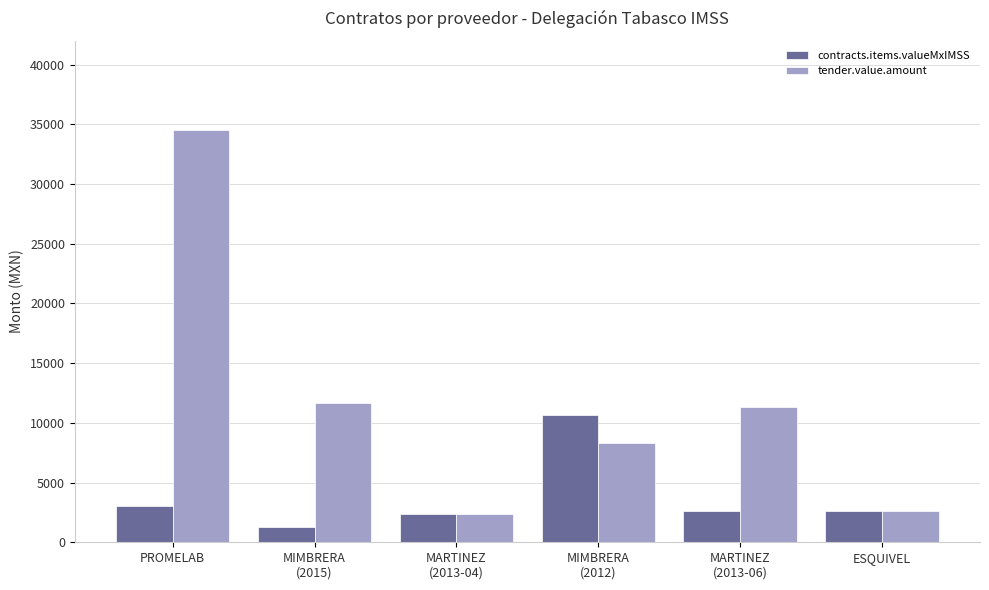

How many bars are there in total?

12